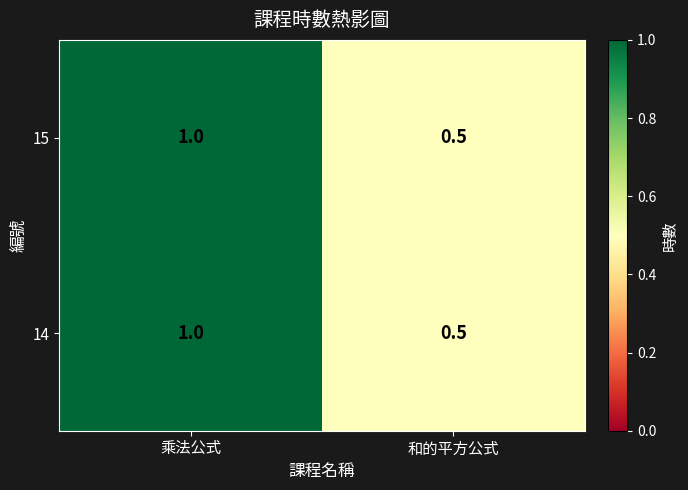

At which category is the sum across all series the highest?

乘法公式